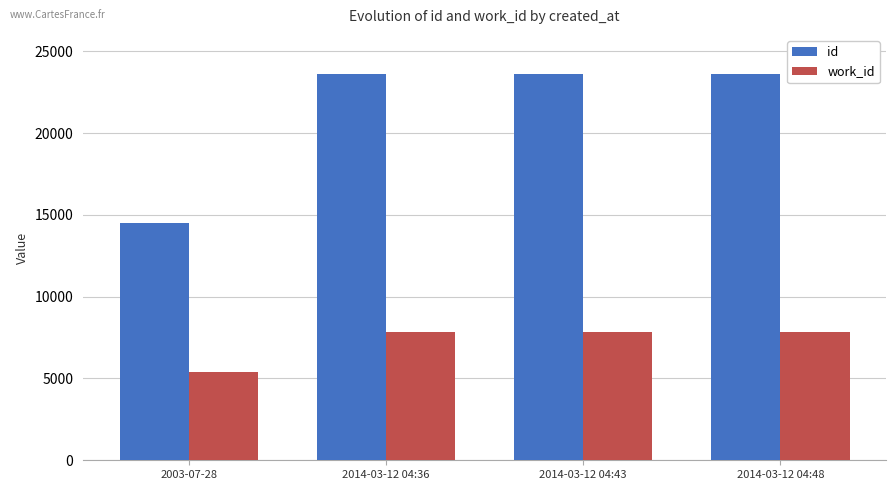

Is the value of id at 2014-03-12 04:43 greater than the value of work_id at 2003-07-28?

Yes